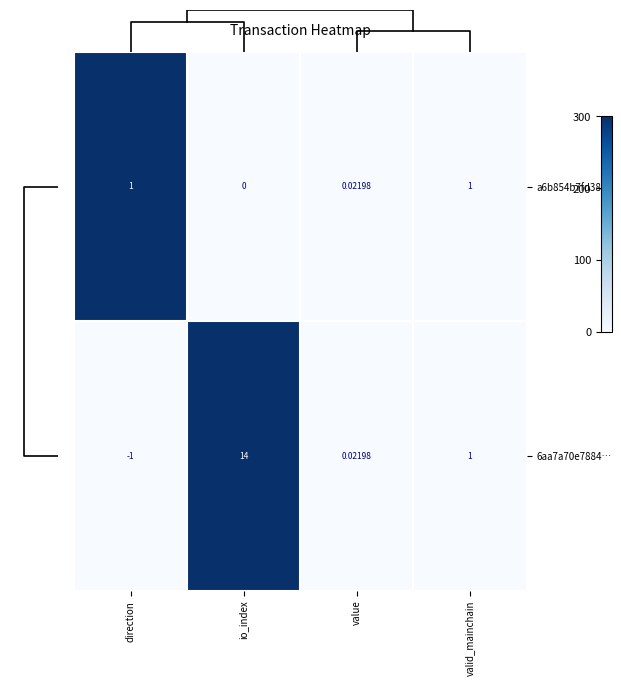

Is the value of a6b854b7fd38… at value greater than the value of 6aa7a70e7884… at direction?

Yes